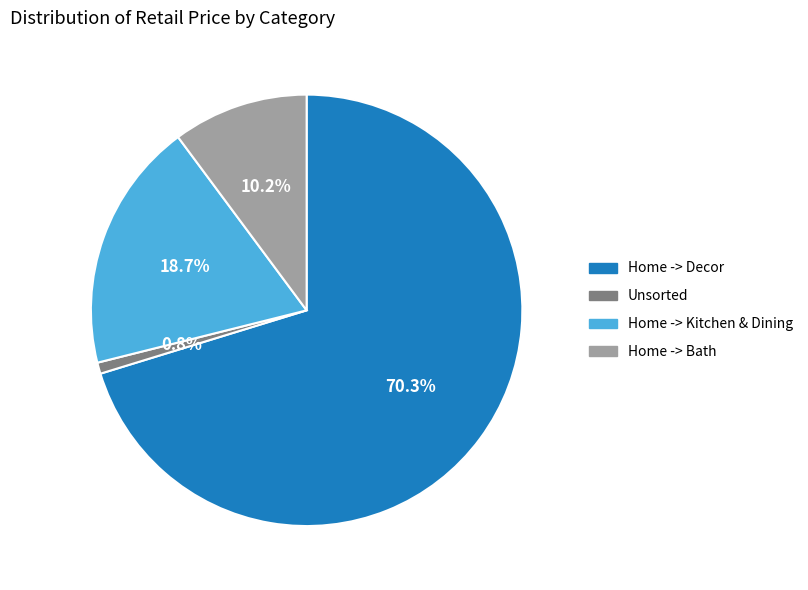

Does Home -> Decor represent more than half of the total?

Yes